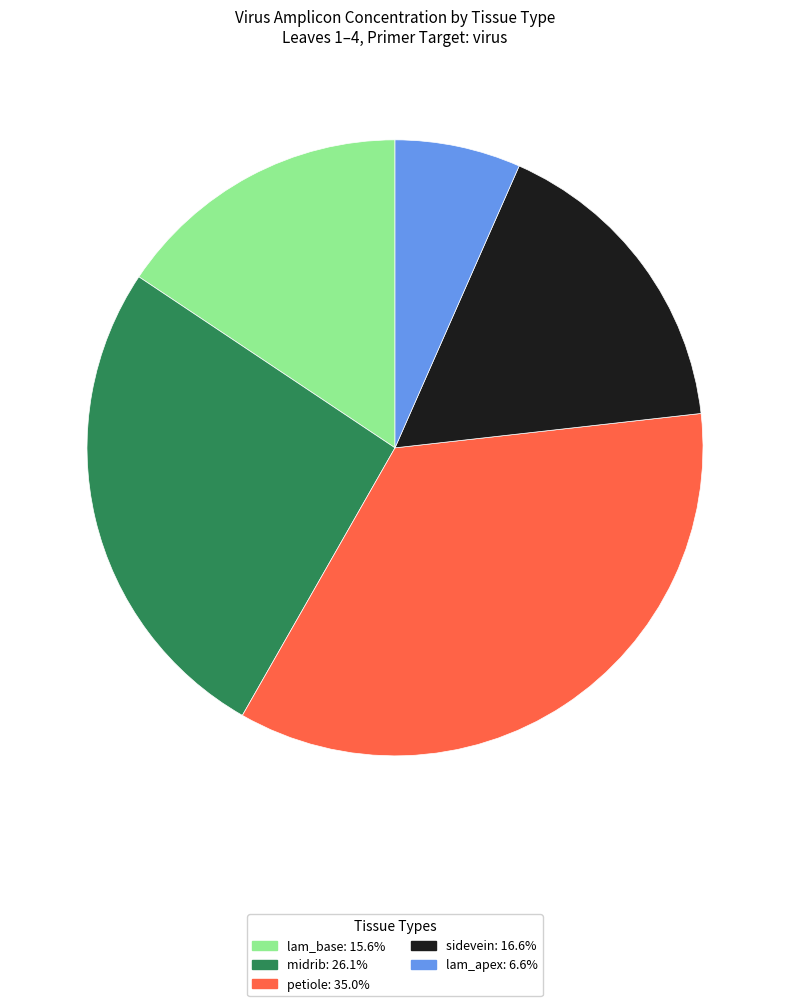

Rank the categories by value from highest to lowest.

petiole, midrib, sidevein, lam_base, lam_apex